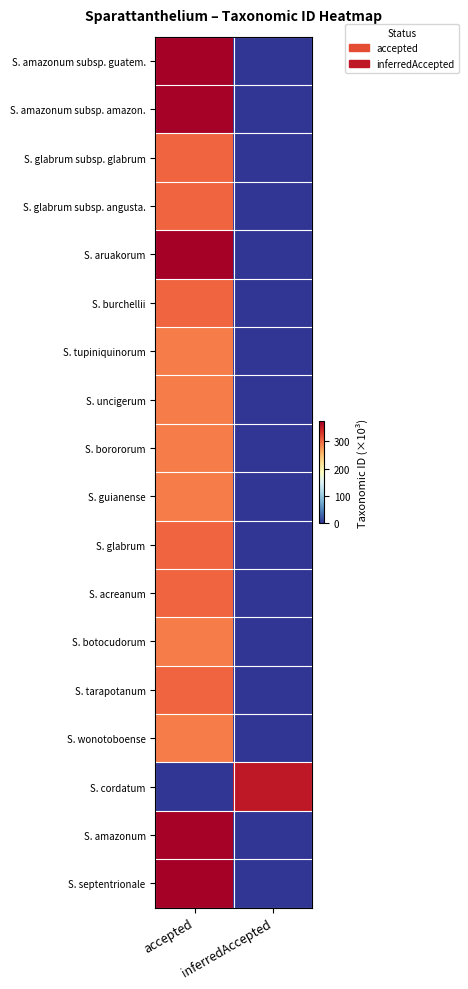

At how many categories does at least one series exceed 335?

2